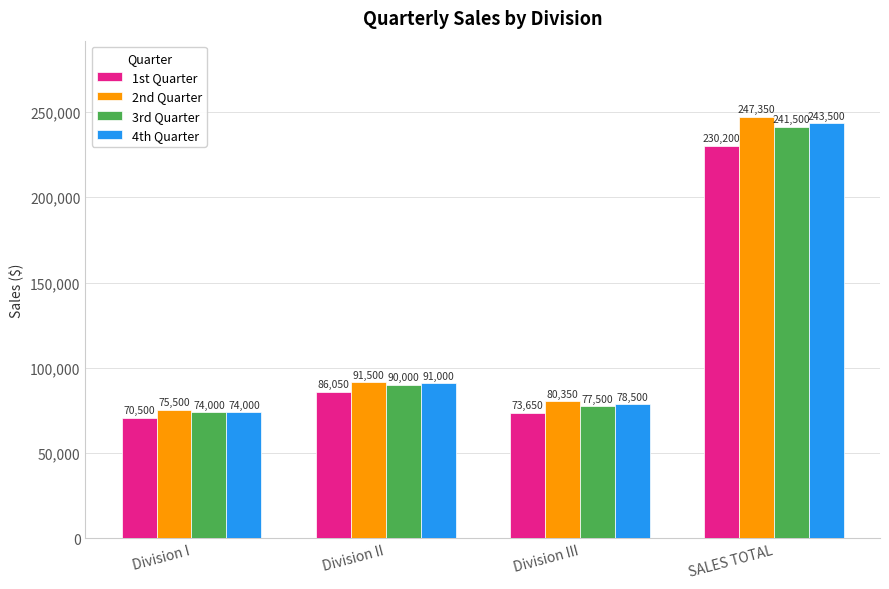

Reading right to left, list all the values displayed in this chart.

1st Quarter: 230200	73650	86050	70500
2nd Quarter: 247350	80350	91500	75500
3rd Quarter: 241500	77500	90000	74000
4th Quarter: 243500	78500	91000	74000